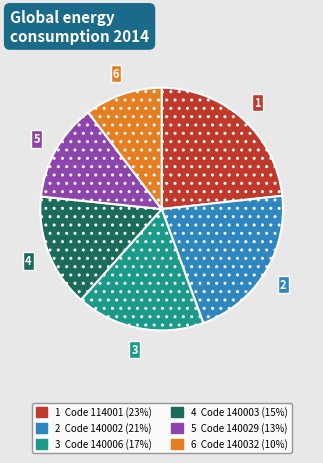

Does any single category account for the majority?

No